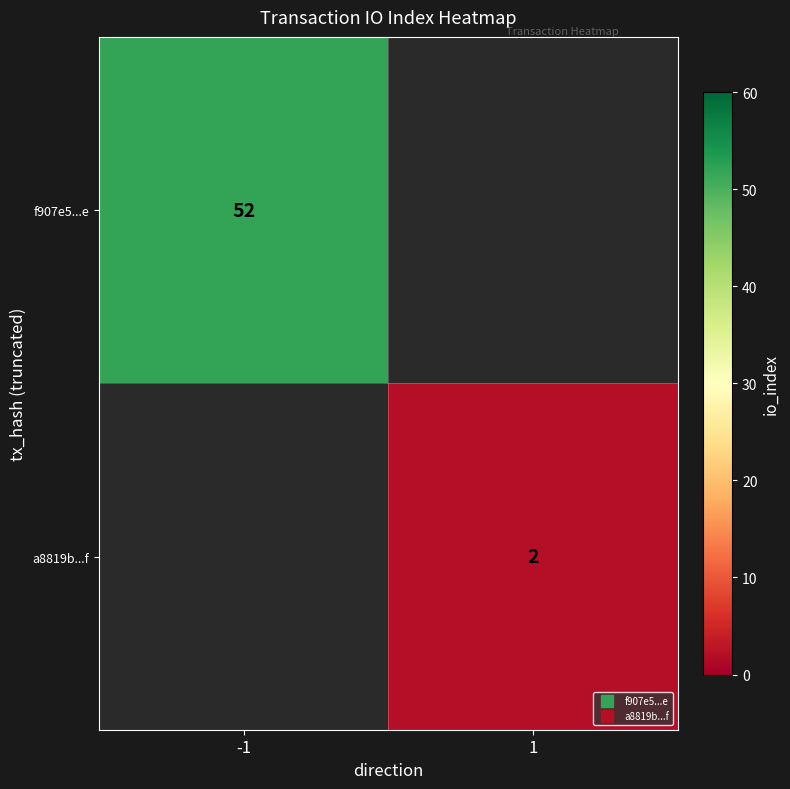

True or false: f907e5...e has a value of 24.7 at -1.

False